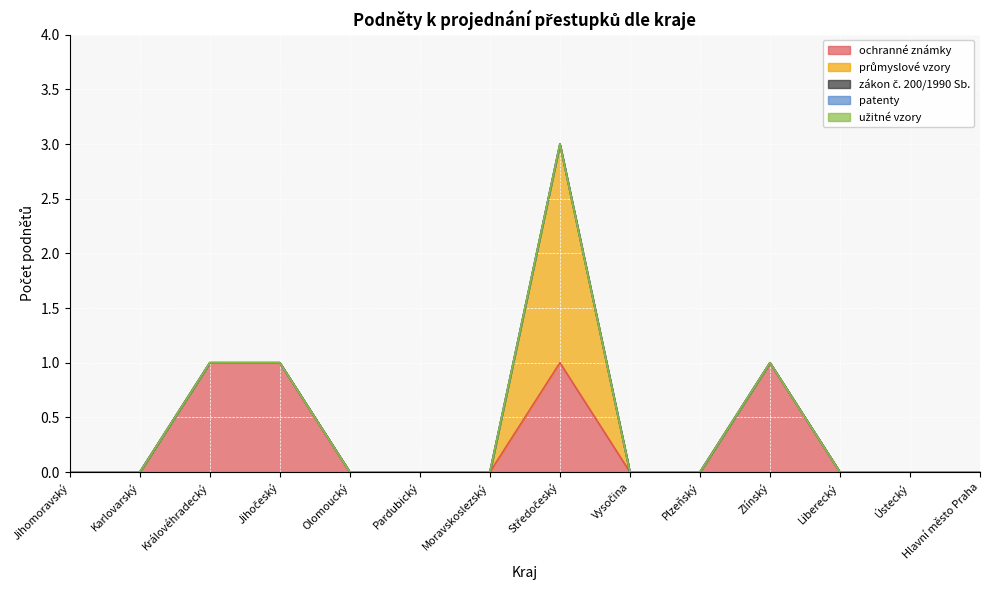

True or false: průmyslové vzory has a value of 1 at Hlavní město Praha.

False